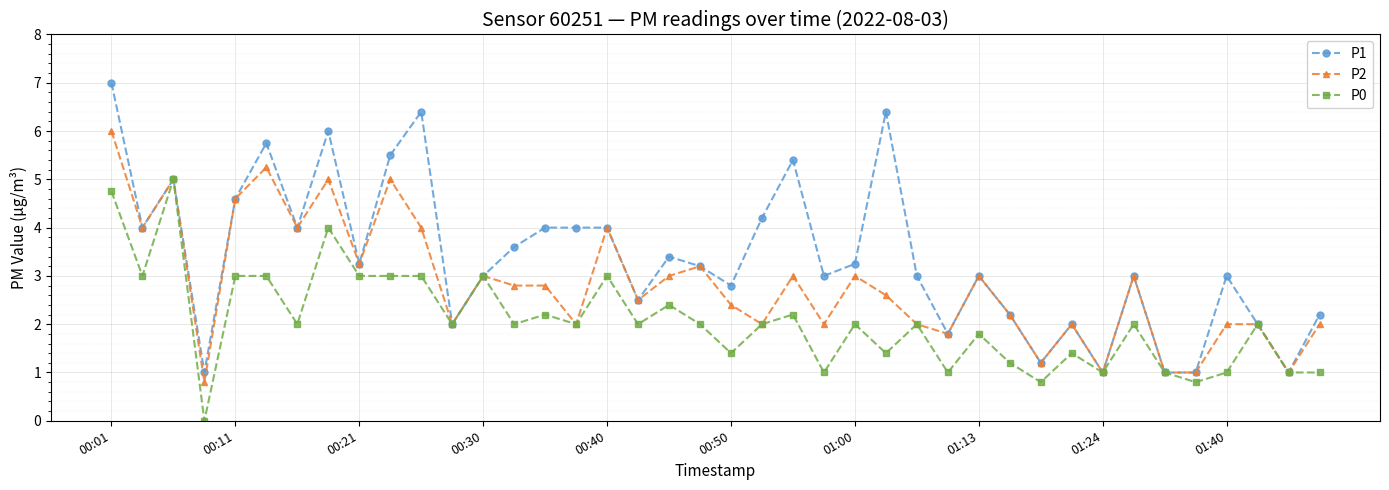

True or false: P0 has more than 1 interior local peaks.

True